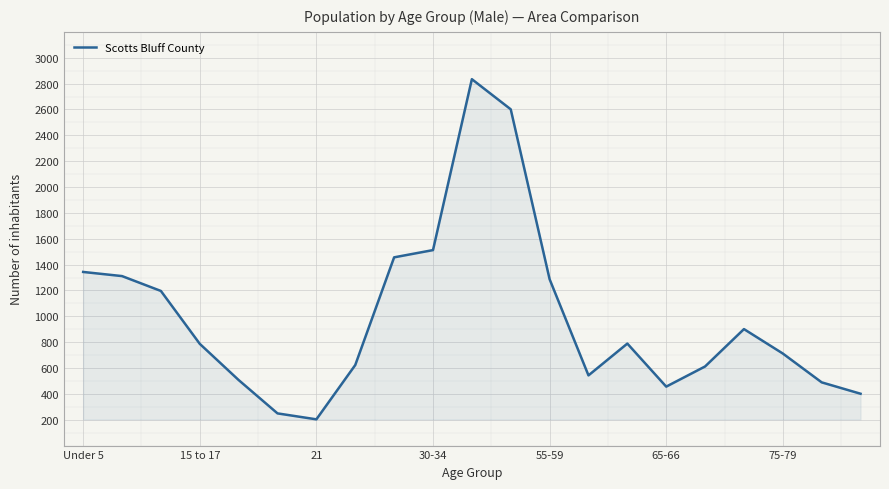

What is the maximum value shown in the chart?

2834